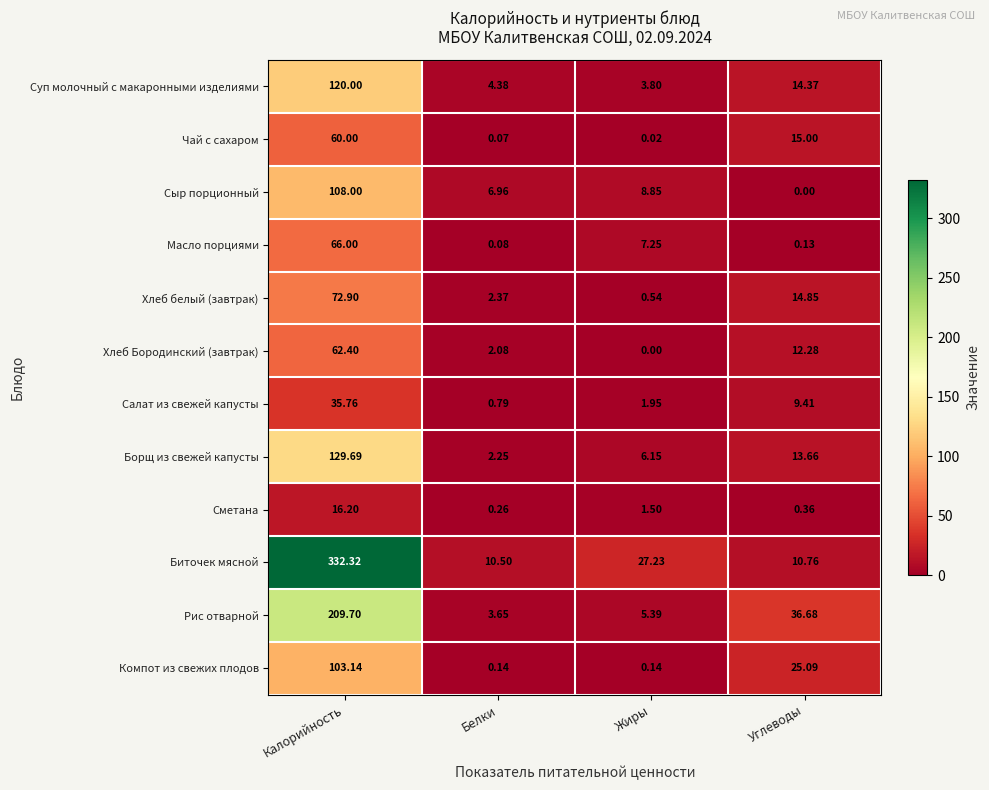

At Жиры, list the series in order from smallest to largest.

Хлеб Бородинский (завтрак), Чай с сахаром, Компот из свежих плодов, Хлеб белый (завтрак), Сметана, Салат из свежей капусты, Суп молочный с макаронными изделиями, Рис отварной, Борщ из свежей капусты, Масло порциями, Сыр порционный, Биточек мясной